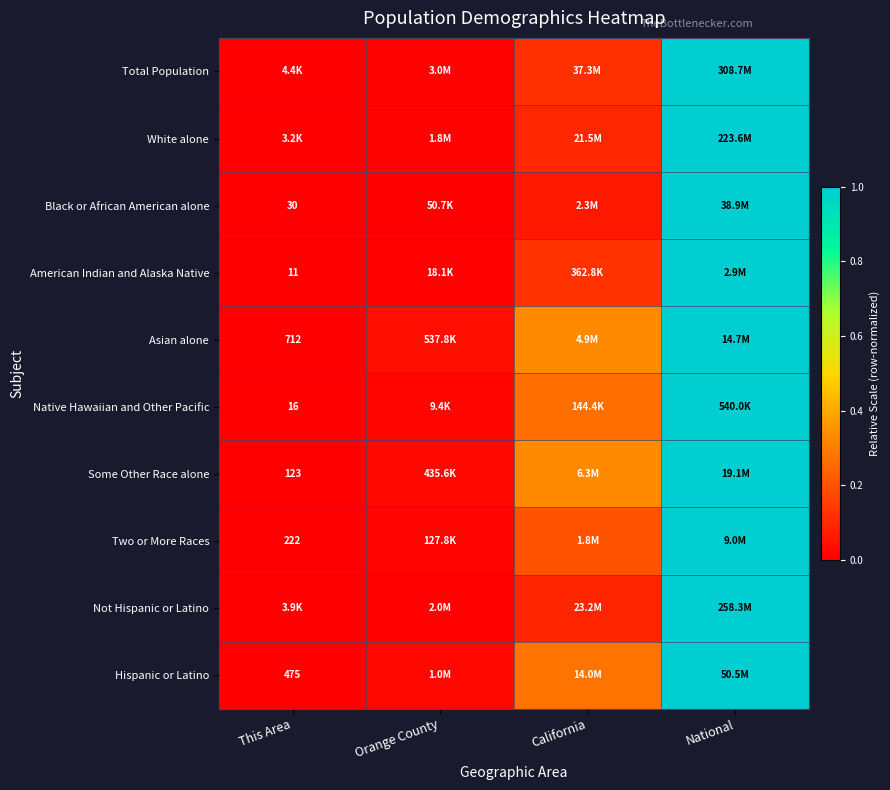

The value of Hispanic or Latino at National is 0.2. True or false?

False